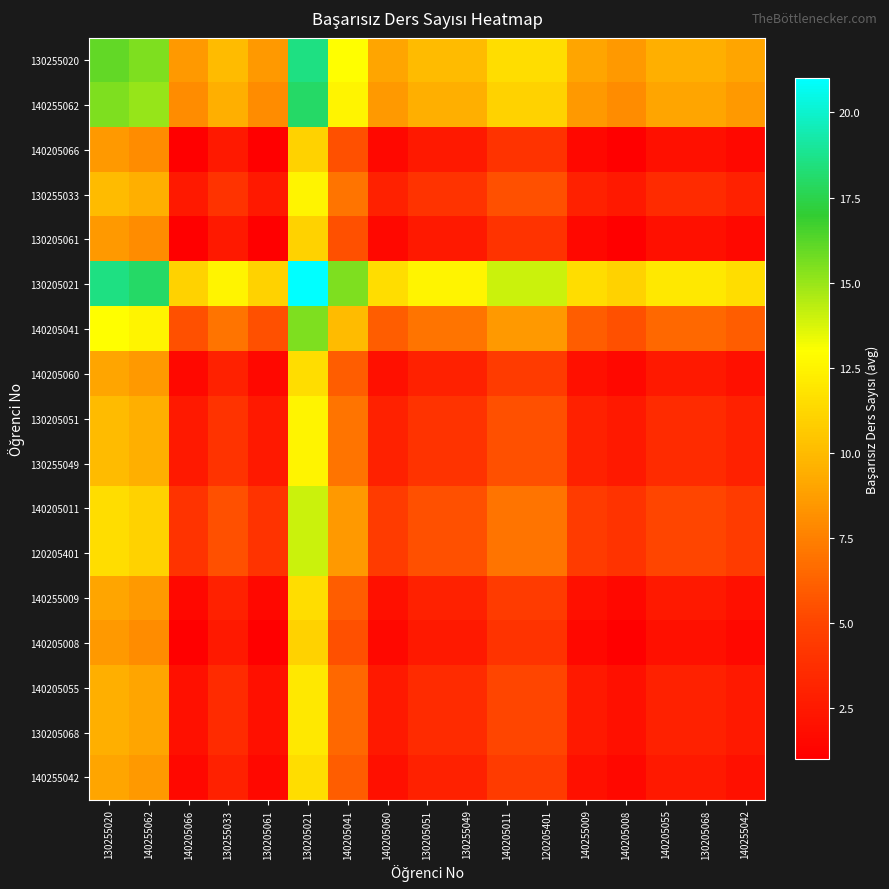

Reading left to right, transcribe all the data shown in this chart.

130255020: 130255020=16.0	140255062=15.5	140205066=8.5	130255033=10.0	130205061=8.5	130205021=18.5	140205041=13.0	140205060=9.0	130205051=10.0	130255049=10.0	140205011=11.5	120205401=11.5	140255009=9.0	140205008=8.5	140205055=9.5	130205068=9.5	140255042=9.0
140255062: 130255020=15.5	140255062=15.0	140205066=8.0	130255033=9.5	130205061=8.0	130205021=18.0	140205041=12.5	140205060=8.5	130205051=9.5	130255049=9.5	140205011=11.0	120205401=11.0	140255009=8.5	140205008=8.0	140205055=9.0	130205068=9.0	140255042=8.5
140205066: 130255020=8.5	140255062=8.0	140205066=1.0	130255033=2.5	130205061=1.0	130205021=11.0	140205041=5.5	140205060=1.5	130205051=2.5	130255049=2.5	140205011=4.0	120205401=4.0	140255009=1.5	140205008=1.0	140205055=2.0	130205068=2.0	140255042=1.5
130255033: 130255020=10.0	140255062=9.5	140205066=2.5	130255033=4.0	130205061=2.5	130205021=12.5	140205041=7.0	140205060=3.0	130205051=4.0	130255049=4.0	140205011=5.5	120205401=5.5	140255009=3.0	140205008=2.5	140205055=3.5	130205068=3.5	140255042=3.0
130205061: 130255020=8.5	140255062=8.0	140205066=1.0	130255033=2.5	130205061=1.0	130205021=11.0	140205041=5.5	140205060=1.5	130205051=2.5	130255049=2.5	140205011=4.0	120205401=4.0	140255009=1.5	140205008=1.0	140205055=2.0	130205068=2.0	140255042=1.5
130205021: 130255020=18.5	140255062=18.0	140205066=11.0	130255033=12.5	130205061=11.0	130205021=21.0	140205041=15.5	140205060=11.5	130205051=12.5	130255049=12.5	140205011=14.0	120205401=14.0	140255009=11.5	140205008=11.0	140205055=12.0	130205068=12.0	140255042=11.5
140205041: 130255020=13.0	140255062=12.5	140205066=5.5	130255033=7.0	130205061=5.5	130205021=15.5	140205041=10.0	140205060=6.0	130205051=7.0	130255049=7.0	140205011=8.5	120205401=8.5	140255009=6.0	140205008=5.5	140205055=6.5	130205068=6.5	140255042=6.0
140205060: 130255020=9.0	140255062=8.5	140205066=1.5	130255033=3.0	130205061=1.5	130205021=11.5	140205041=6.0	140205060=2.0	130205051=3.0	130255049=3.0	140205011=4.5	120205401=4.5	140255009=2.0	140205008=1.5	140205055=2.5	130205068=2.5	140255042=2.0
130205051: 130255020=10.0	140255062=9.5	140205066=2.5	130255033=4.0	130205061=2.5	130205021=12.5	140205041=7.0	140205060=3.0	130205051=4.0	130255049=4.0	140205011=5.5	120205401=5.5	140255009=3.0	140205008=2.5	140205055=3.5	130205068=3.5	140255042=3.0
130255049: 130255020=10.0	140255062=9.5	140205066=2.5	130255033=4.0	130205061=2.5	130205021=12.5	140205041=7.0	140205060=3.0	130205051=4.0	130255049=4.0	140205011=5.5	120205401=5.5	140255009=3.0	140205008=2.5	140205055=3.5	130205068=3.5	140255042=3.0
140205011: 130255020=11.5	140255062=11.0	140205066=4.0	130255033=5.5	130205061=4.0	130205021=14.0	140205041=8.5	140205060=4.5	130205051=5.5	130255049=5.5	140205011=7.0	120205401=7.0	140255009=4.5	140205008=4.0	140205055=5.0	130205068=5.0	140255042=4.5
120205401: 130255020=11.5	140255062=11.0	140205066=4.0	130255033=5.5	130205061=4.0	130205021=14.0	140205041=8.5	140205060=4.5	130205051=5.5	130255049=5.5	140205011=7.0	120205401=7.0	140255009=4.5	140205008=4.0	140205055=5.0	130205068=5.0	140255042=4.5
140255009: 130255020=9.0	140255062=8.5	140205066=1.5	130255033=3.0	130205061=1.5	130205021=11.5	140205041=6.0	140205060=2.0	130205051=3.0	130255049=3.0	140205011=4.5	120205401=4.5	140255009=2.0	140205008=1.5	140205055=2.5	130205068=2.5	140255042=2.0
140205008: 130255020=8.5	140255062=8.0	140205066=1.0	130255033=2.5	130205061=1.0	130205021=11.0	140205041=5.5	140205060=1.5	130205051=2.5	130255049=2.5	140205011=4.0	120205401=4.0	140255009=1.5	140205008=1.0	140205055=2.0	130205068=2.0	140255042=1.5
140205055: 130255020=9.5	140255062=9.0	140205066=2.0	130255033=3.5	130205061=2.0	130205021=12.0	140205041=6.5	140205060=2.5	130205051=3.5	130255049=3.5	140205011=5.0	120205401=5.0	140255009=2.5	140205008=2.0	140205055=3.0	130205068=3.0	140255042=2.5
130205068: 130255020=9.5	140255062=9.0	140205066=2.0	130255033=3.5	130205061=2.0	130205021=12.0	140205041=6.5	140205060=2.5	130205051=3.5	130255049=3.5	140205011=5.0	120205401=5.0	140255009=2.5	140205008=2.0	140205055=3.0	130205068=3.0	140255042=2.5
140255042: 130255020=9.0	140255062=8.5	140205066=1.5	130255033=3.0	130205061=1.5	130205021=11.5	140205041=6.0	140205060=2.0	130205051=3.0	130255049=3.0	140205011=4.5	120205401=4.5	140255009=2.0	140205008=1.5	140205055=2.5	130205068=2.5	140255042=2.0